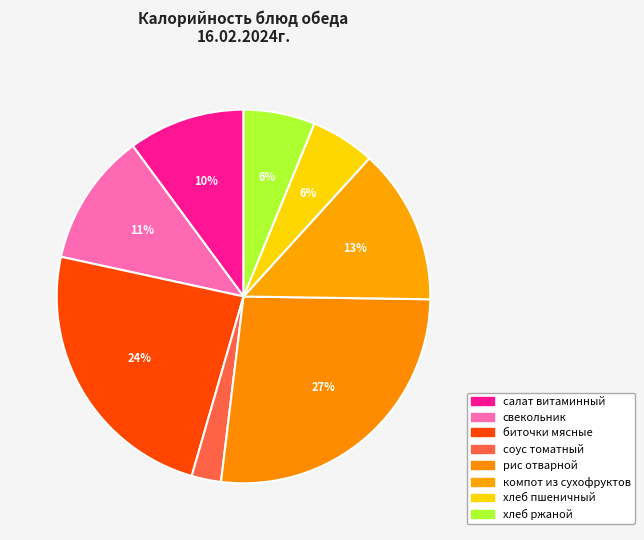

How much of the chart is everything except хлеб ржаной?

93.8%